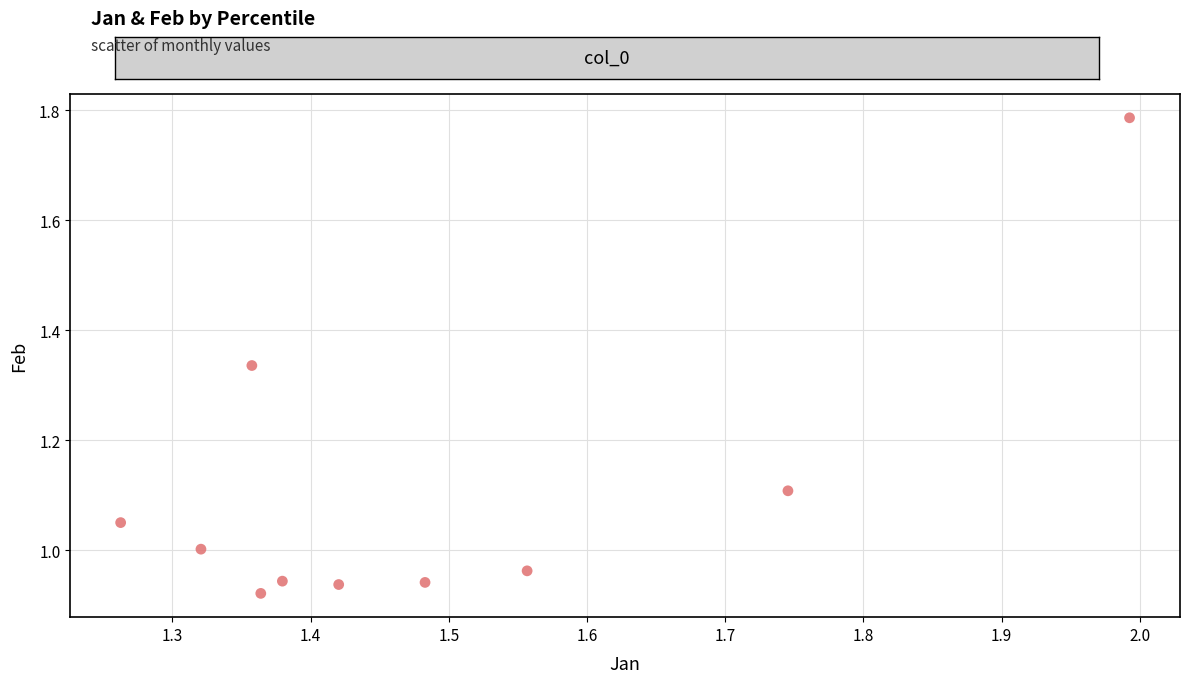

What is the average X value?

1.5